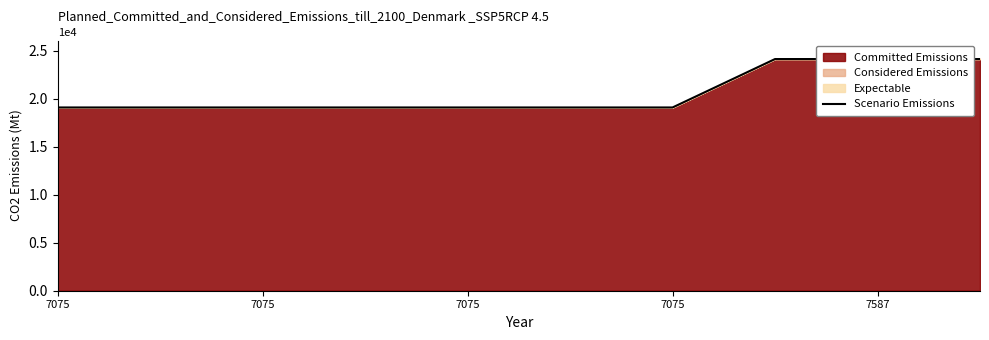

What is the sum of the values at 5 and 6?

38220